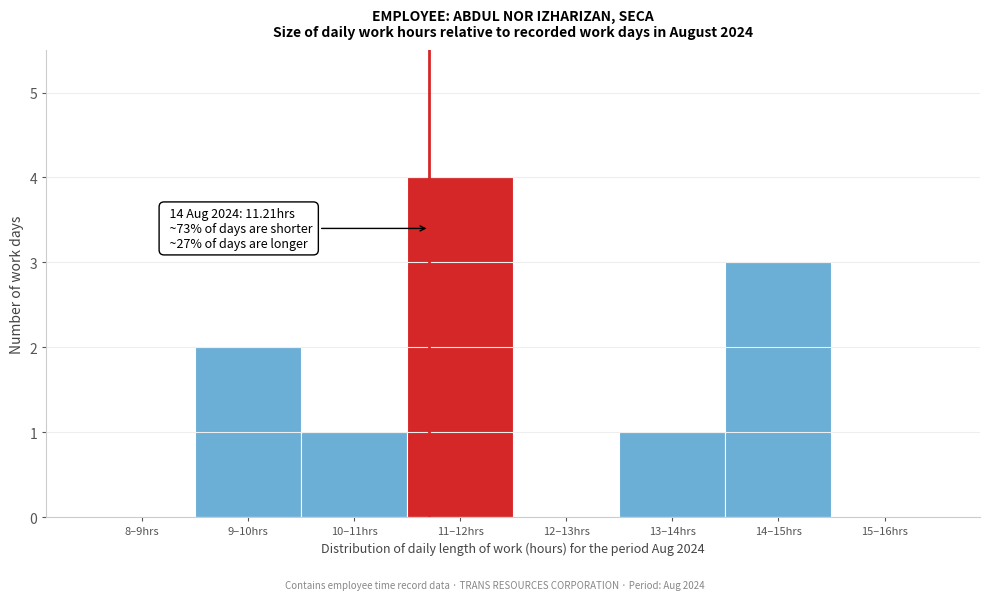

Reading right to left, extract all data points from this chart.

15–16hrs=0	14–15hrs=3	13–14hrs=1	12–13hrs=0	11–12hrs=4	10–11hrs=1	9–10hrs=2	8–9hrs=0